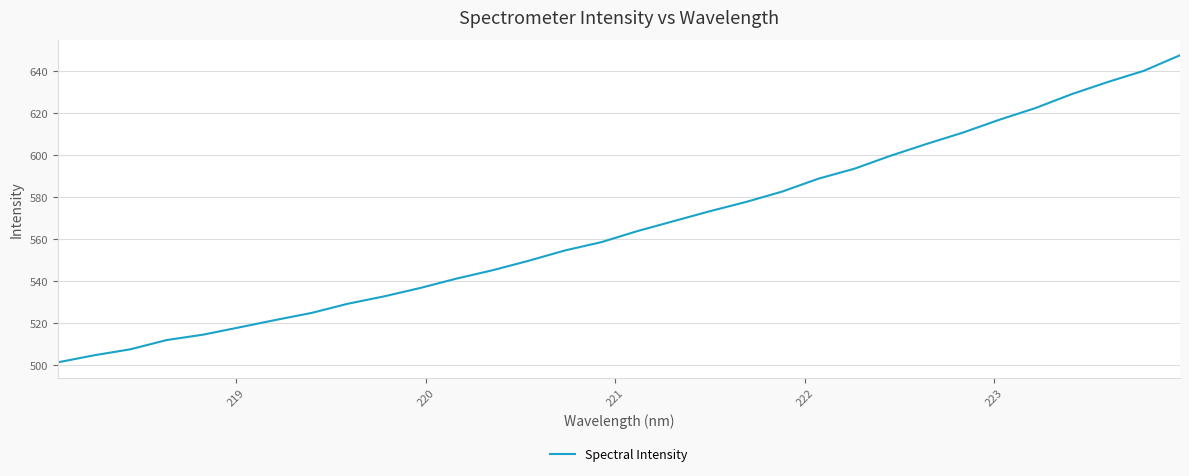

What is the smallest value displayed?

501.2